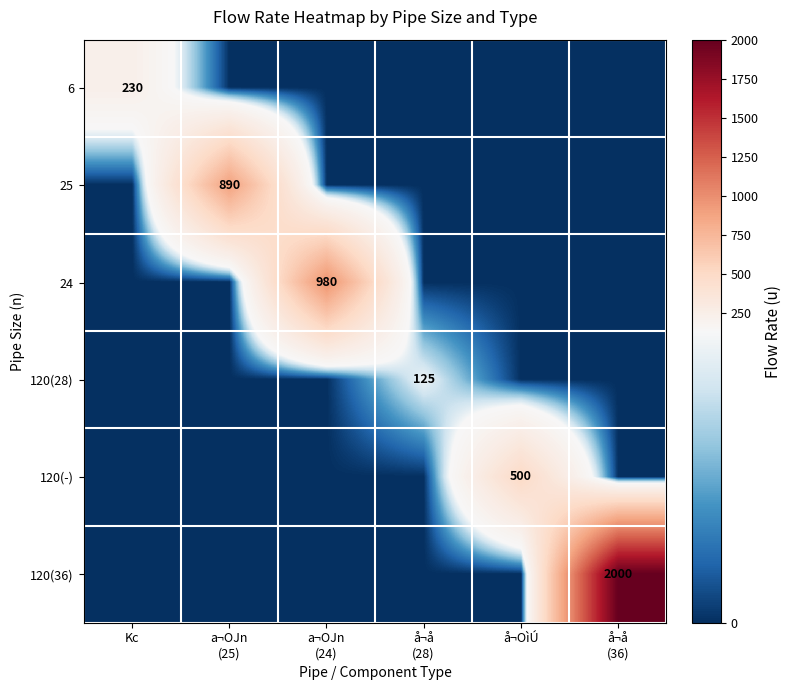

The 24 series shows 471 at å¬å (36). True or false?

False